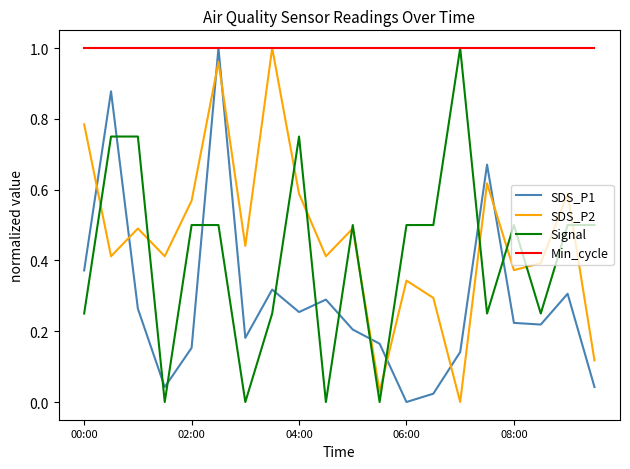

How many categories are shown in the chart?

20